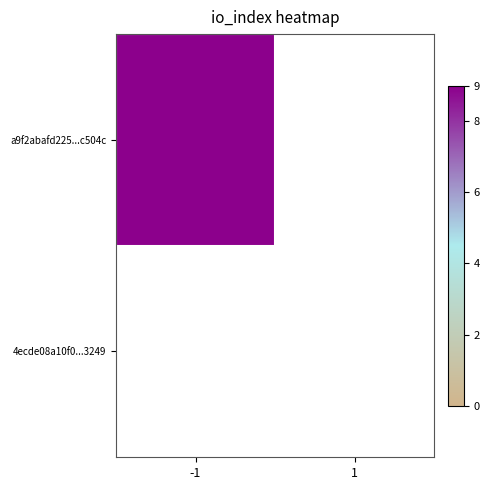

Which series changed the most between -1 and 1?

a9f2abafd225e804601533141f31ec53c7c504c